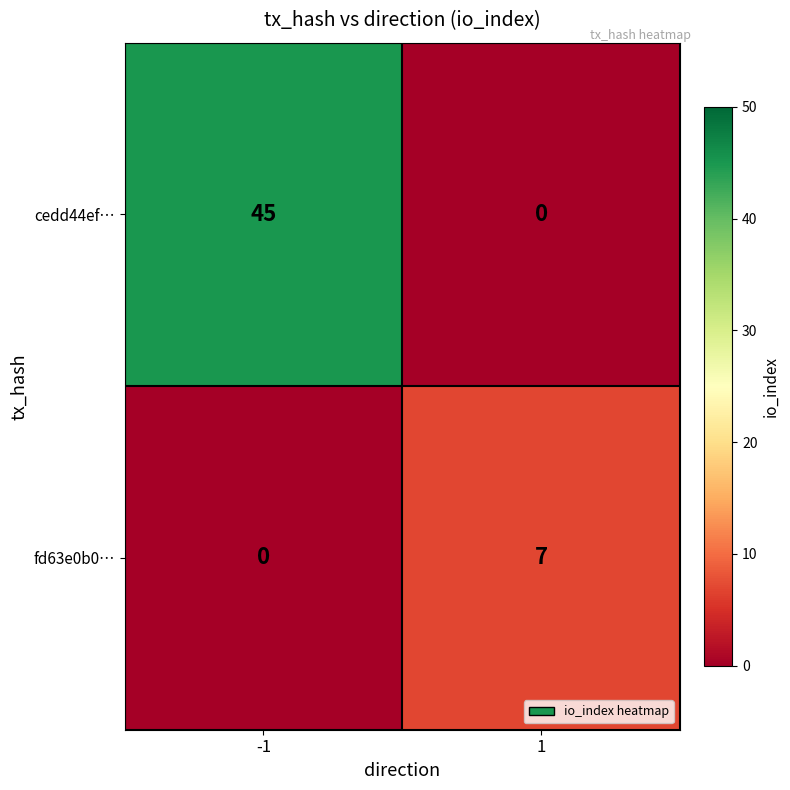

At how many categories does at least one series exceed 27?

1